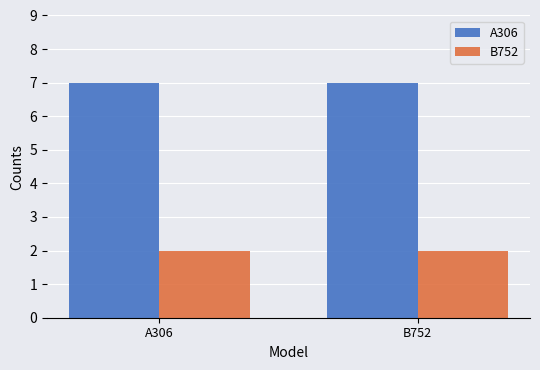

What are all the series names shown in the legend?

A306, B752